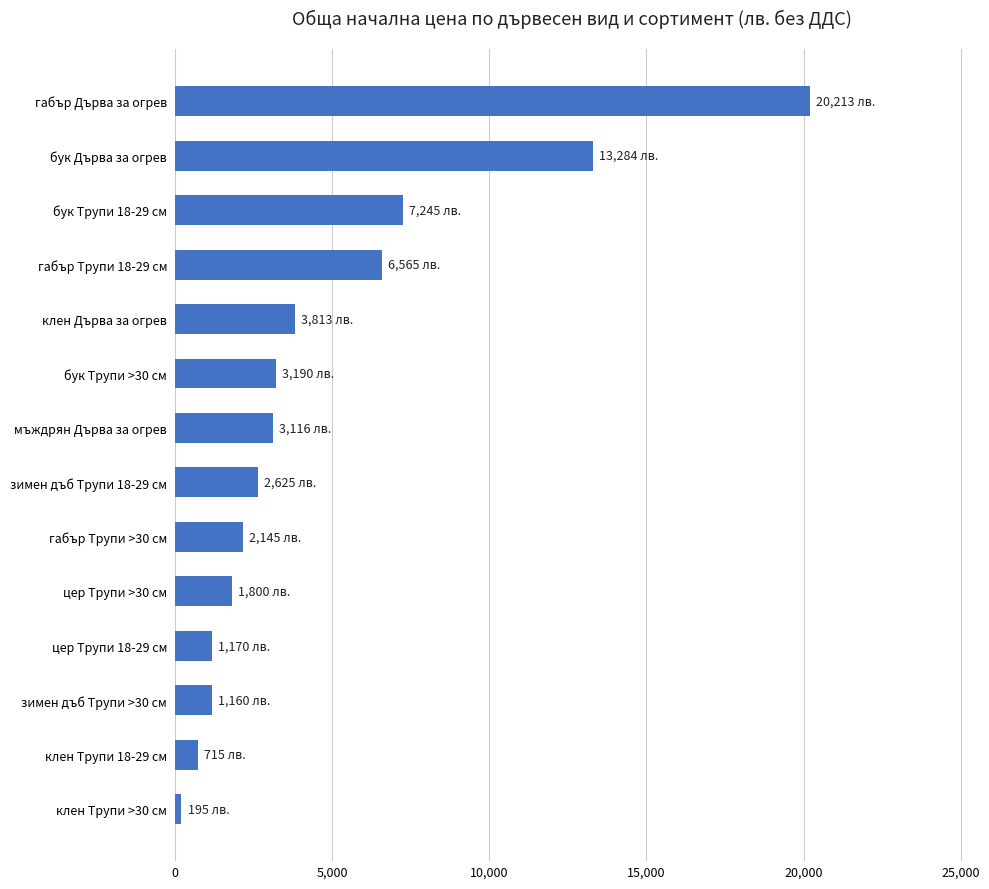

What is the average value?

4803